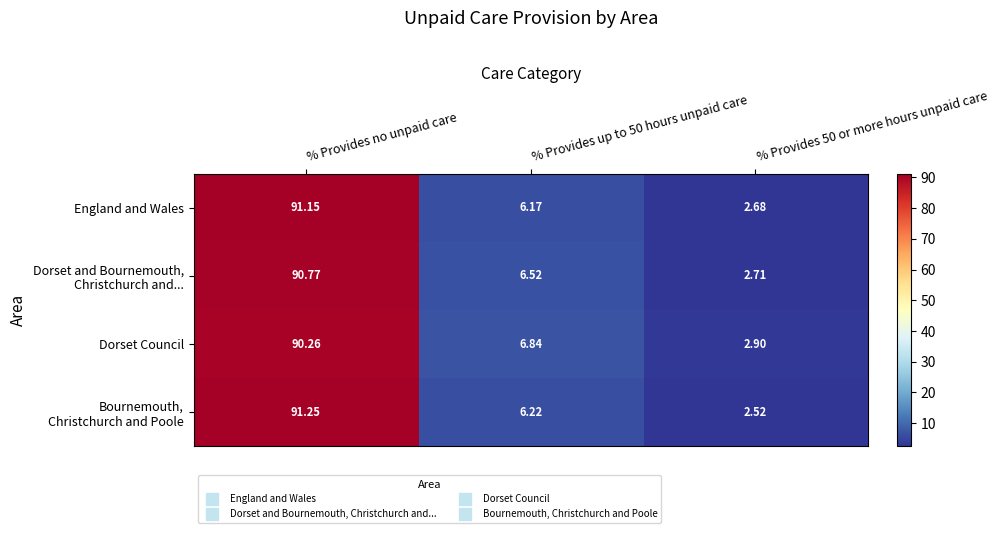

At which label does England and Wales reach its peak?

% Provides no unpaid care